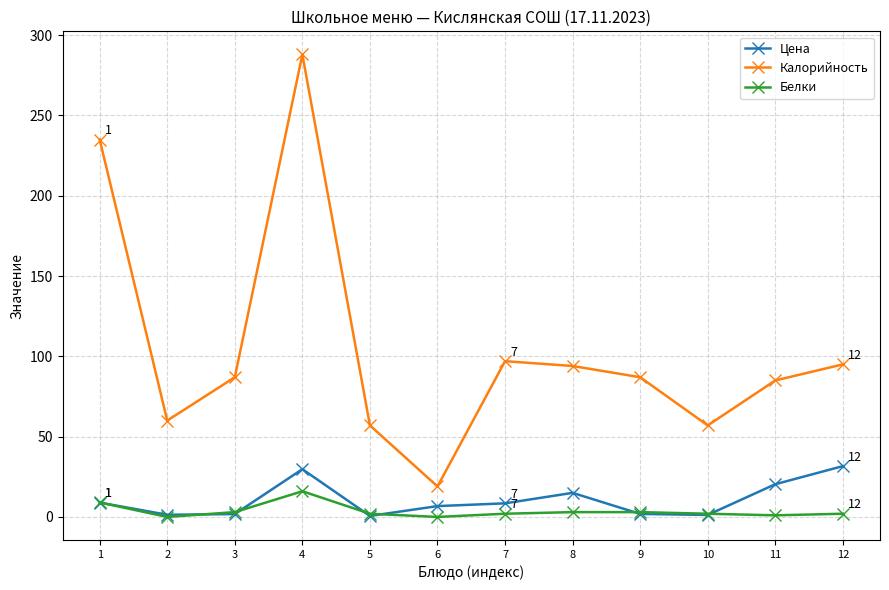

What is the total value across all series at 11?

106.4